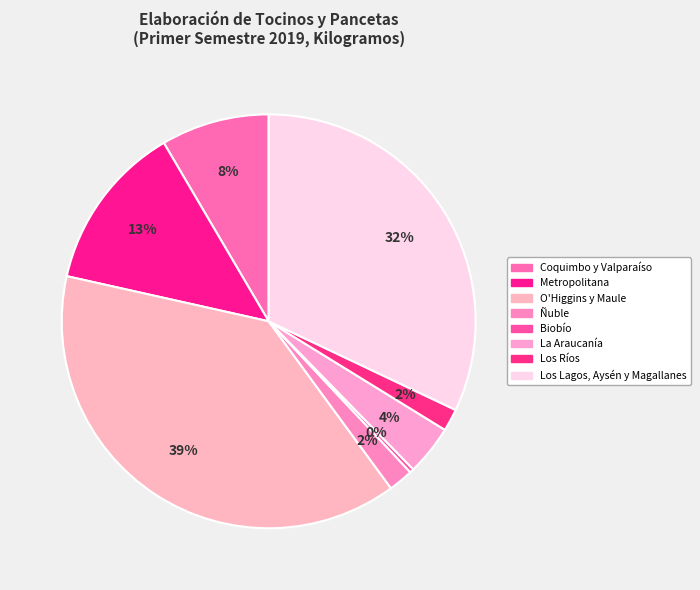

Rank the categories by value from highest to lowest.

O'Higgins y Maule, Los Lagos, Aysén y Magallanes, Metropolitana, Coquimbo y Valparaíso, La Araucanía, Ñuble, Los Ríos, Biobío